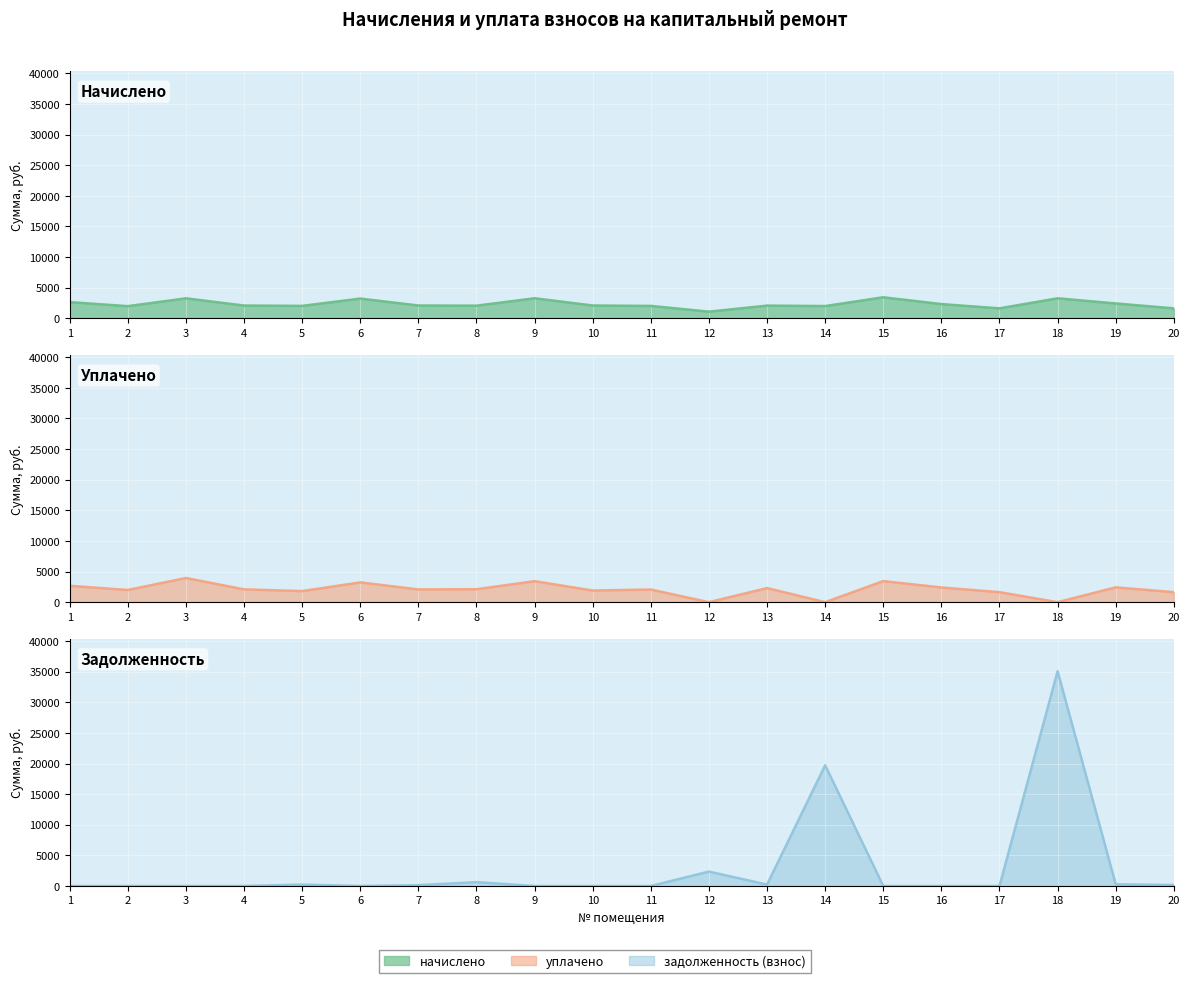

The начислено series shows 3269.9 at 3. True or false?

True